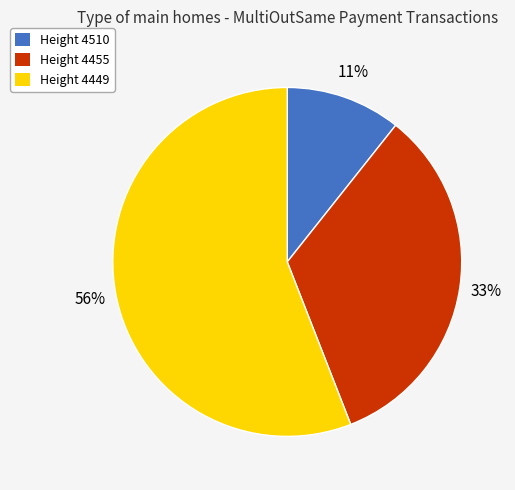

Which has a higher value, Height 4449 or Height 4510?

Height 4449